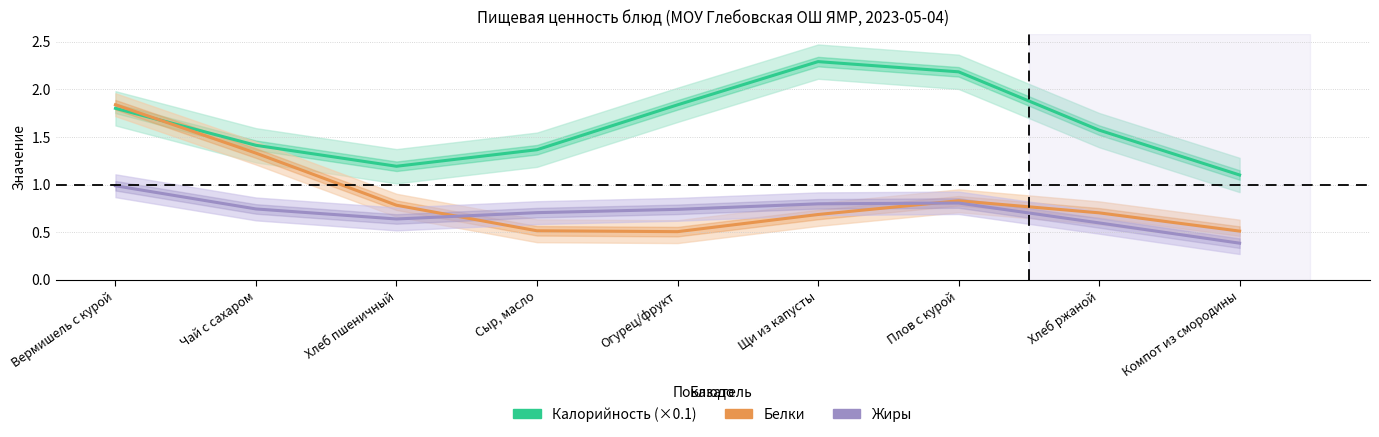

Which series has the widest spread of values?

Белки